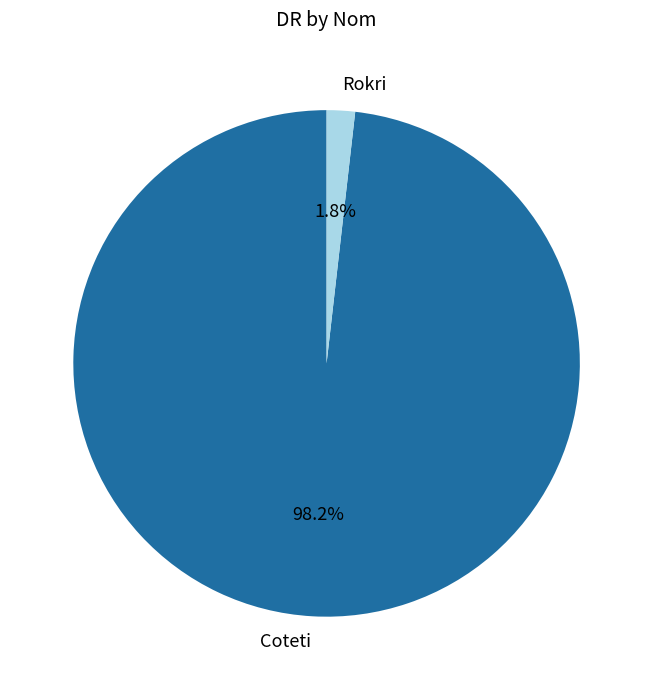

To the nearest percent, what is the average slice percentage?

50%